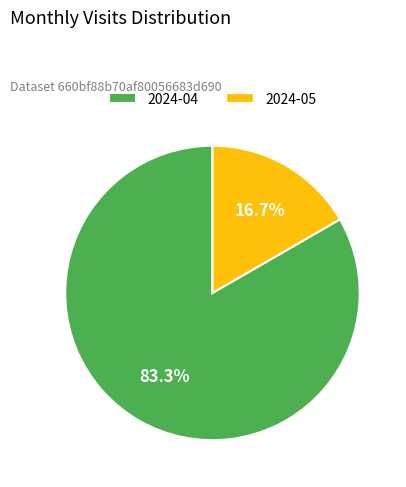

Approximately how many times larger is the value at 2024-05 compared to 2024-04?

0.2